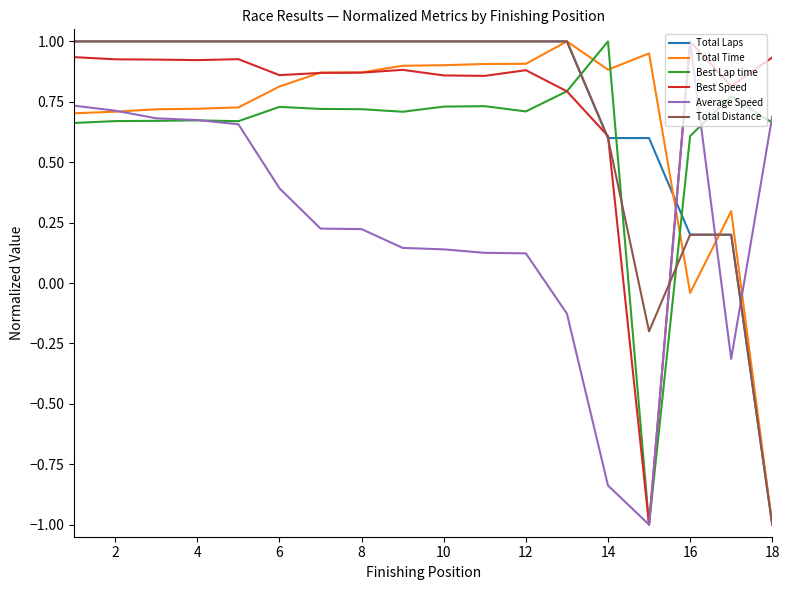

Does the chart have visible grid lines?

No